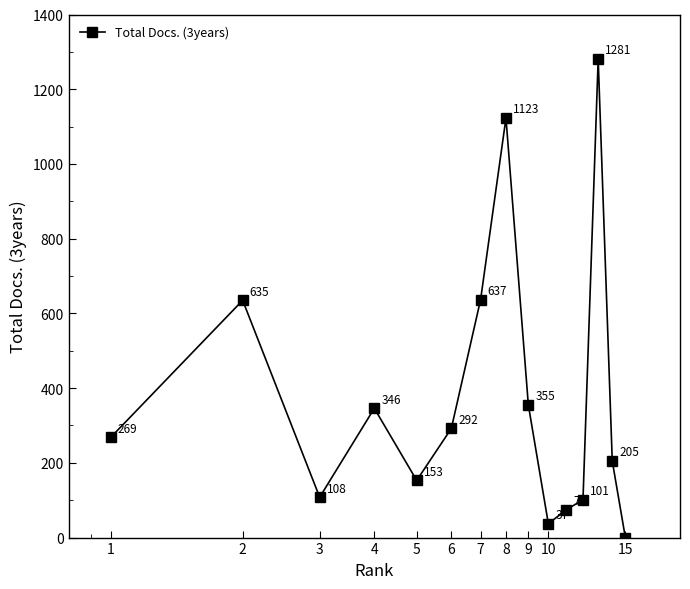

What is the value of the 1st point from the left?

269